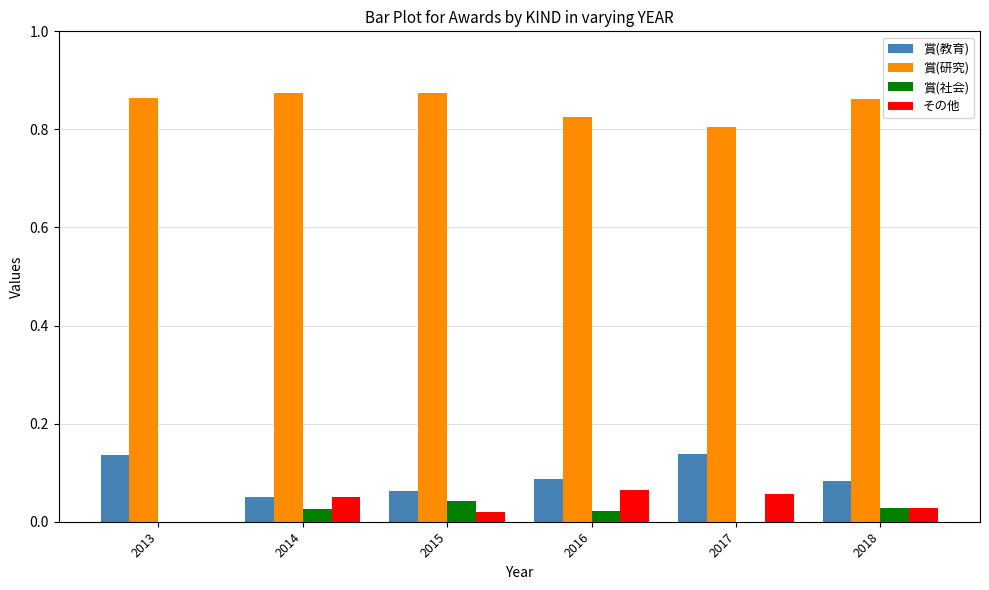

Is the value of 賞(社会) at 2017 greater than the value of 賞(教育) at 2017?

No